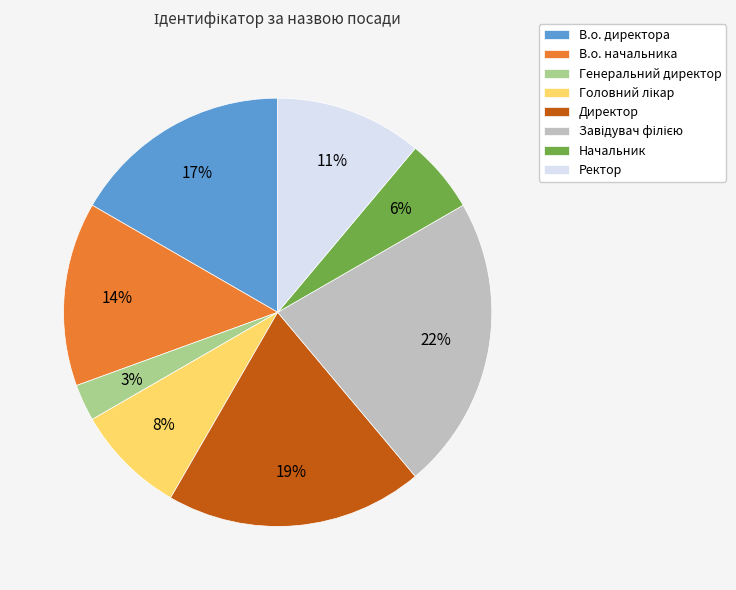

The В.о. начальника slice represents 20% of the pie. True or false?

False